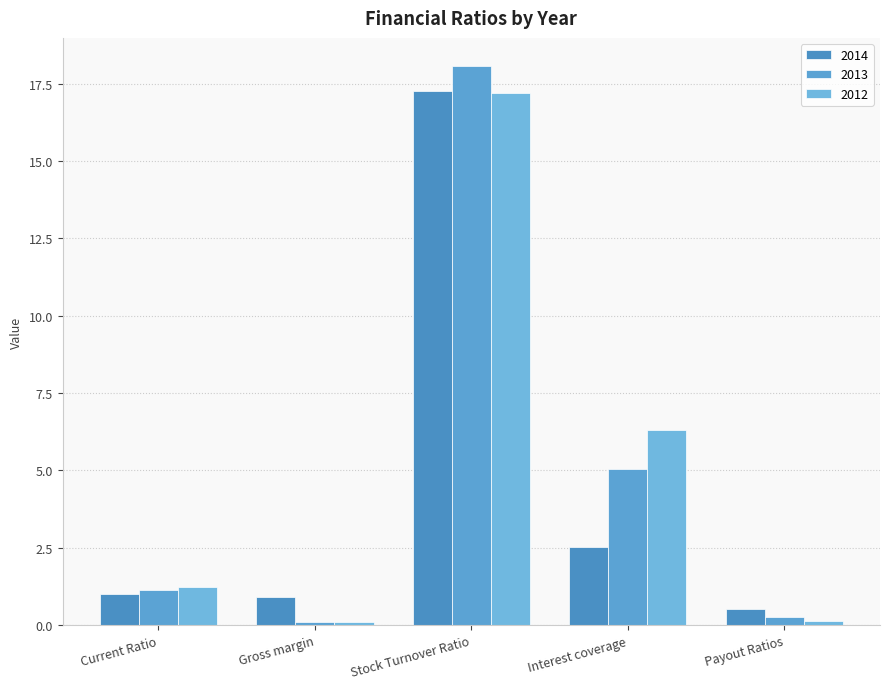

What is the sum of the 2013 values at Payout Ratios and Stock Turnover Ratio?

18.3